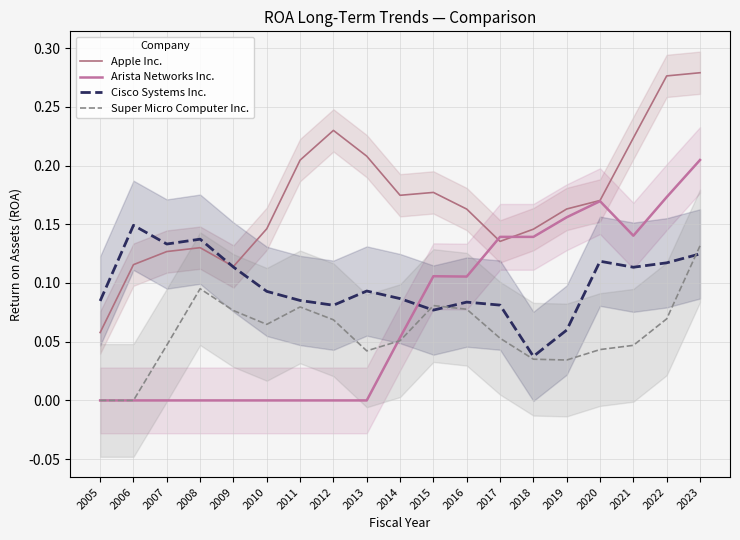

Is the value of Super Micro Computer Inc. at 2006 greater than the value of Arista Networks Inc. at 2018?

No